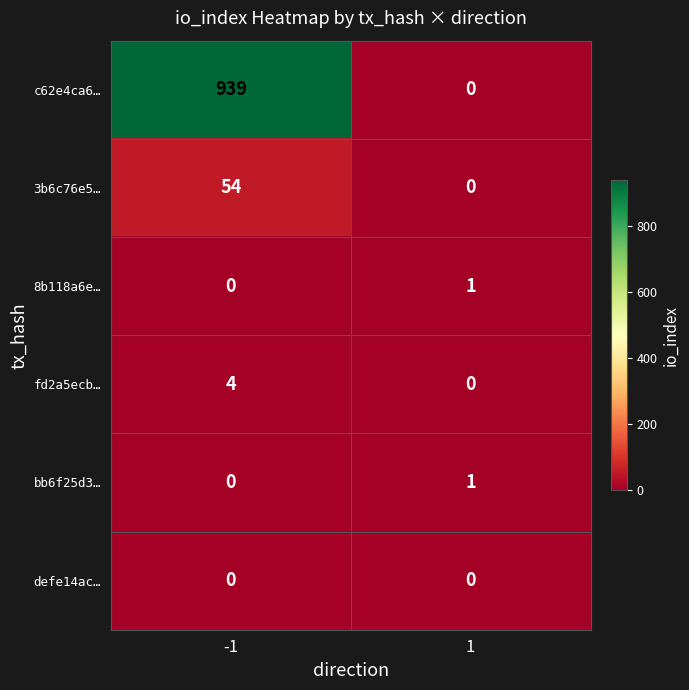

Is it true that fd2a5ecb… equals 3 at 1?

False